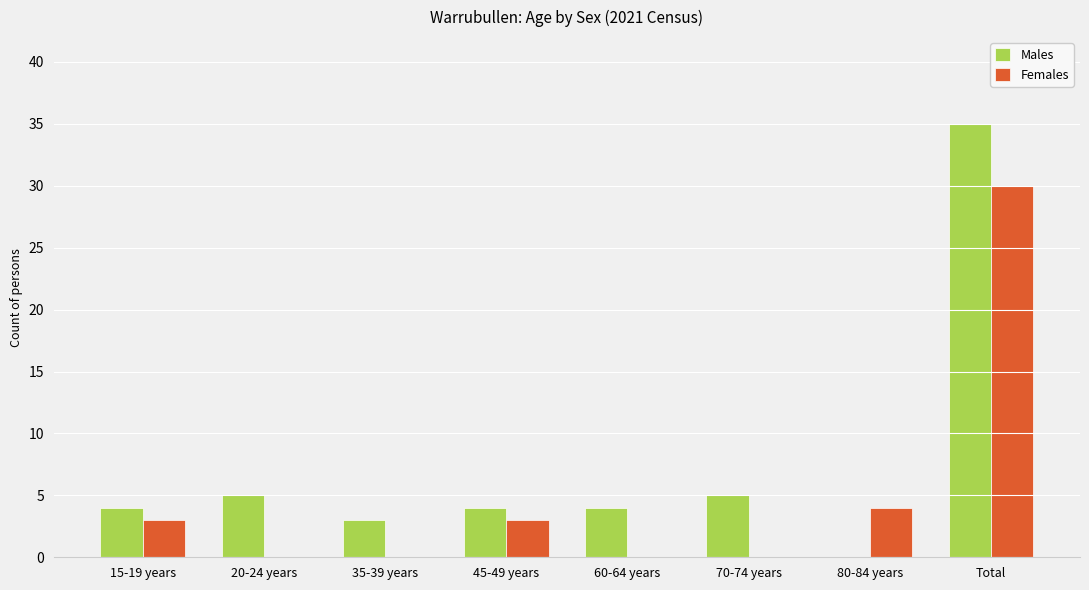

Is the value of Males at 60-64 years greater than the value of Females at 20-24 years?

Yes